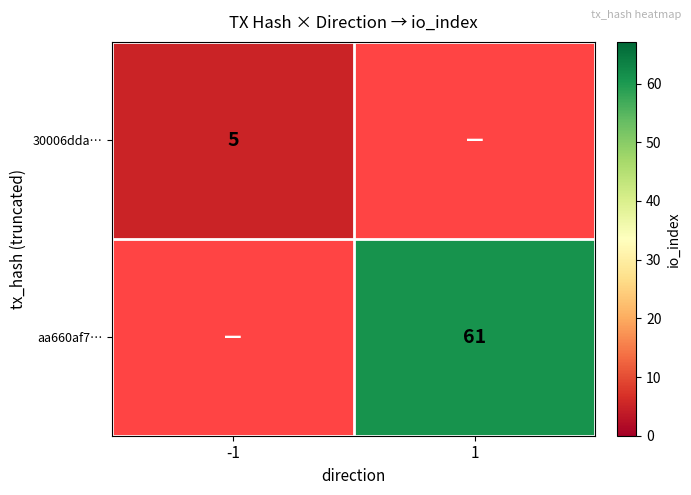

The value of aa660af7… at 1 is 12.9. True or false?

False